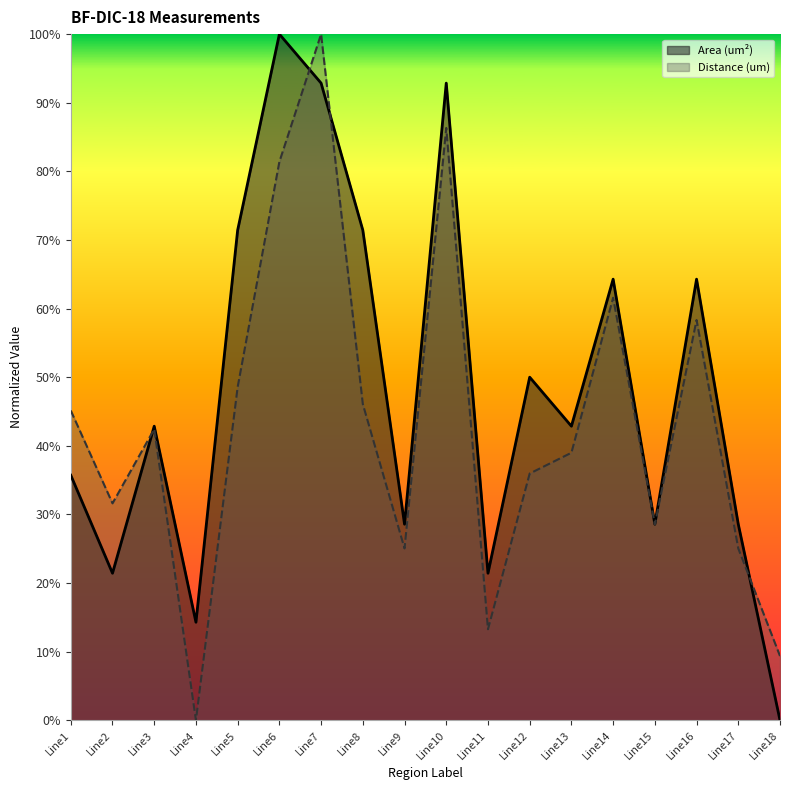

Reading left to right, extract all data points from this chart.

Area (um²): Line1=0.4	Line2=0.2	Line3=0.4	Line4=0.1	Line5=0.7	Line6=1.0	Line7=0.9	Line8=0.7	Line9=0.3	Line10=0.9	Line11=0.2	Line12=0.5	Line13=0.4	Line14=0.6	Line15=0.3	Line16=0.6	Line17=0.3	Line18=0.0
Distance (um): Line1=0.5	Line2=0.3	Line3=0.4	Line4=0.0	Line5=0.5	Line6=0.8	Line7=1.0	Line8=0.5	Line9=0.3	Line10=0.9	Line11=0.1	Line12=0.4	Line13=0.4	Line14=0.6	Line15=0.3	Line16=0.6	Line17=0.3	Line18=0.1